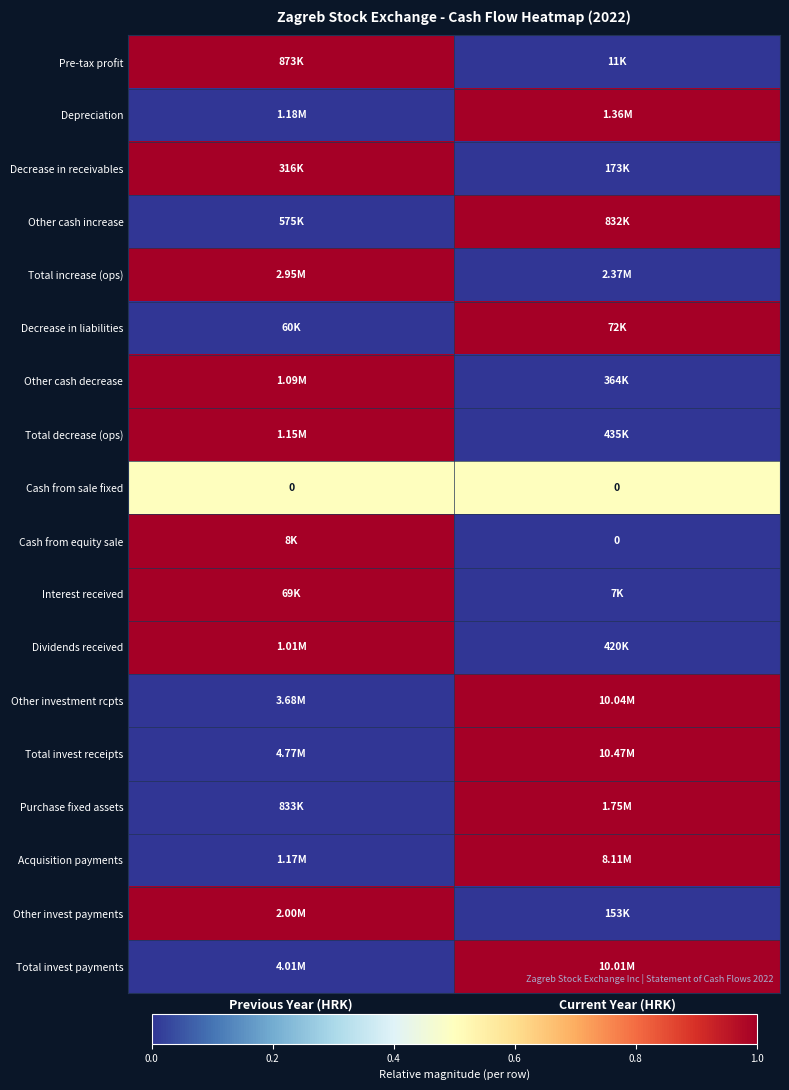

Count the number of categories in the chart.

2